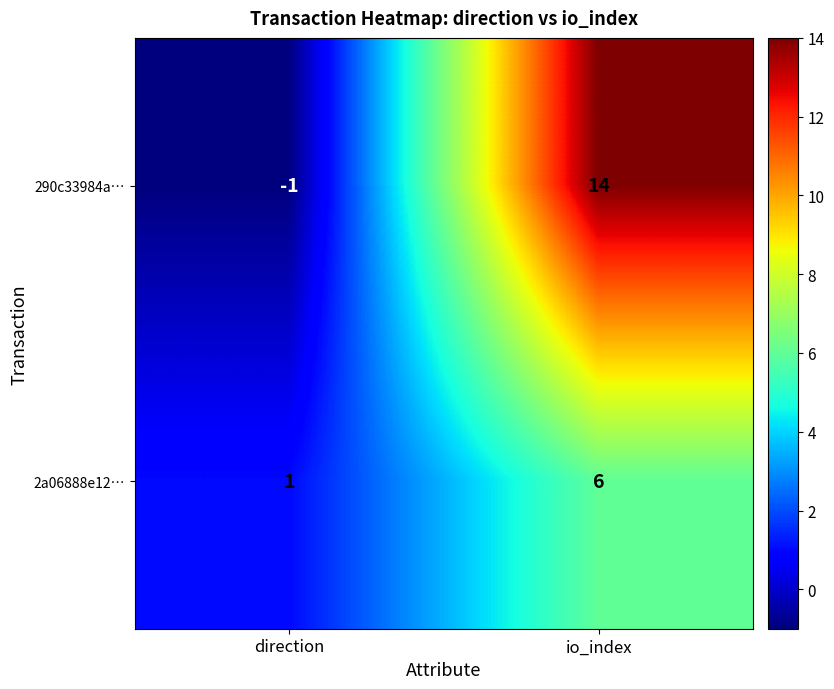

What is the average value of the 2a06888e12… series?

4